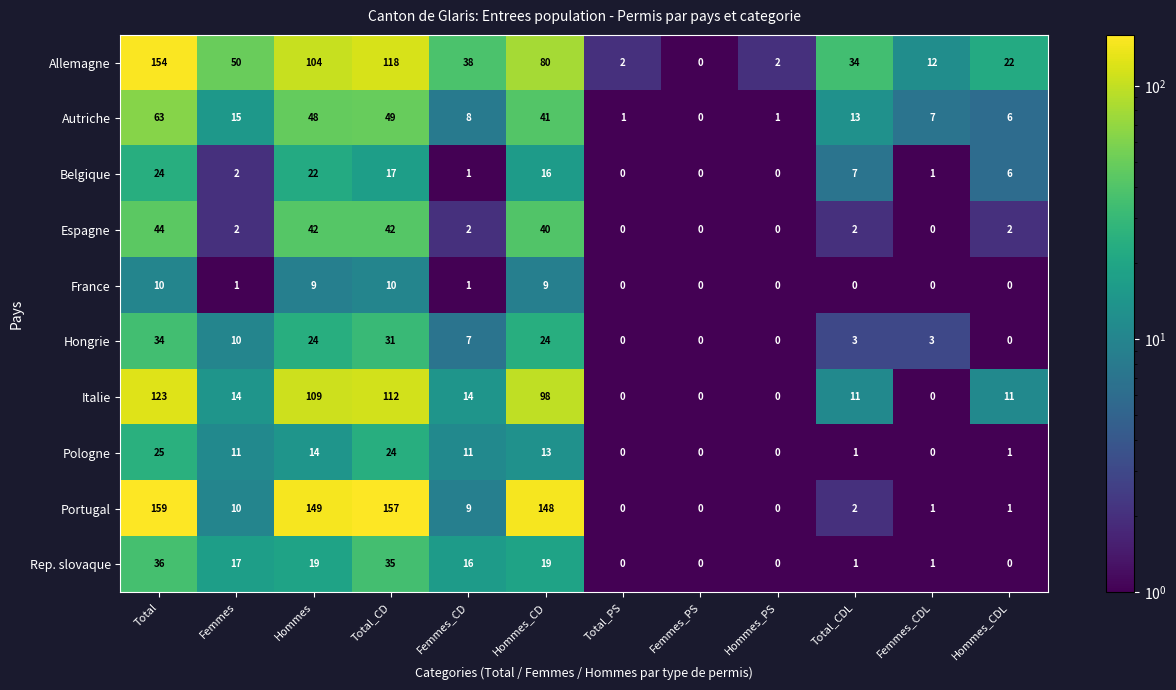

True or false: Hongrie has a value of 3 at Femmes_CDL.

True